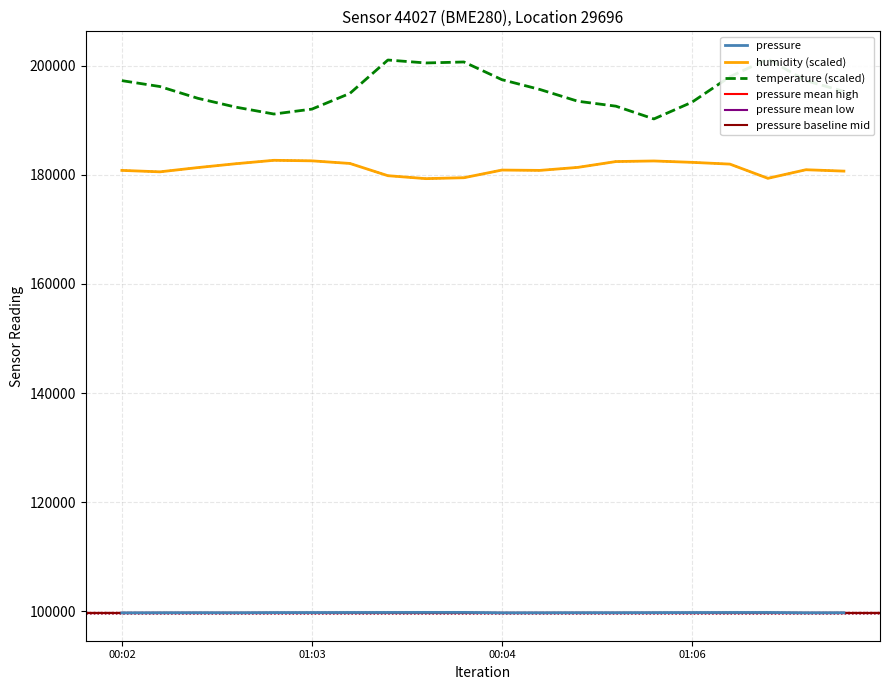

What is the approximate value of pressure at 00:26?

99731.4